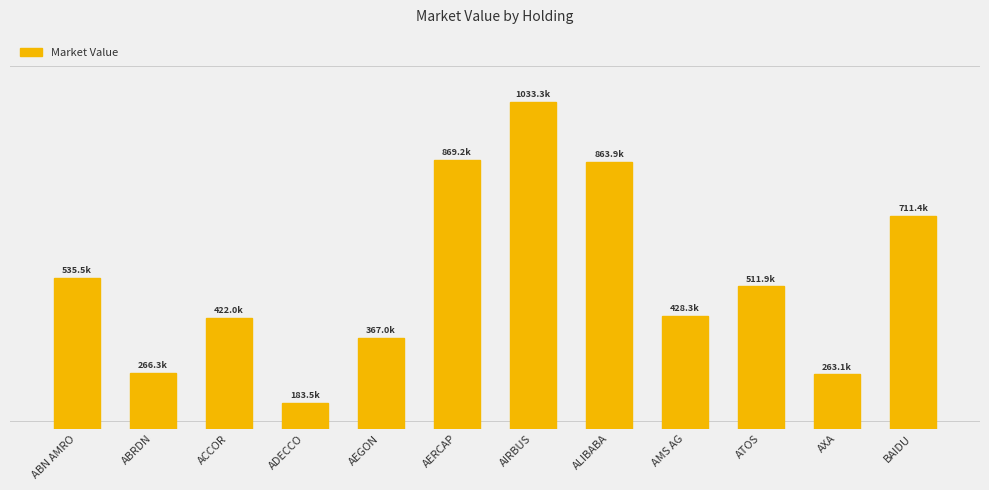

Between ALIBABA and AEGON, which is larger?

ALIBABA